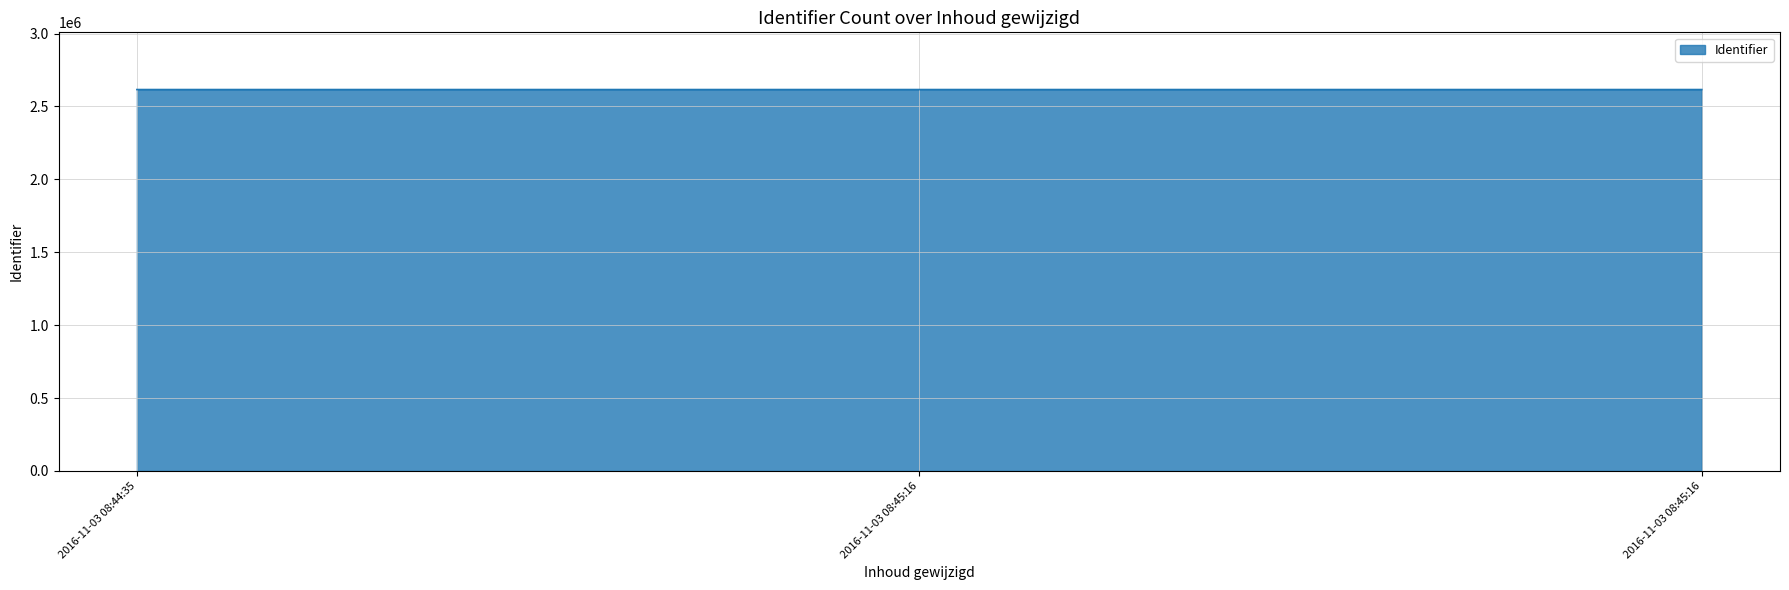

Where is the data nearest to the value 2615788?

2016-11-03 08:45:16